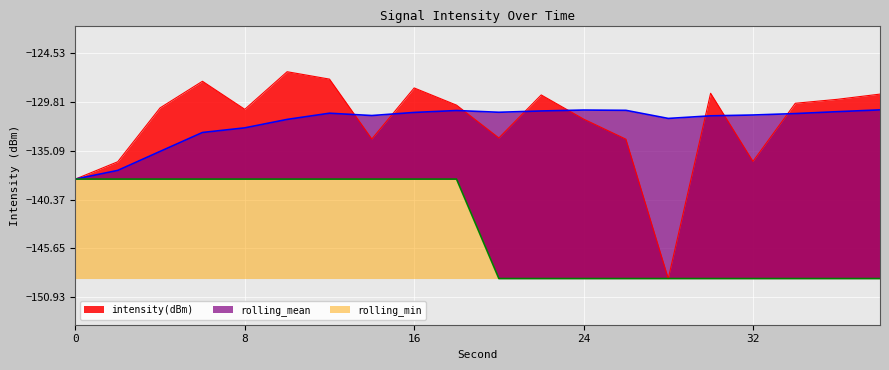

Reading left to right, what are all the values shown in this chart?

intensity(dBm): -138.2	-136.3	-130.4	-127.6	-130.6	-126.5	-127.3	-133.8	-128.3	-130.1	-133.7	-129.0	-131.7	-133.8	-148.9	-128.9	-136.2	-129.9	-129.5	-129.0
rolling_mean: -138.2	-137.2	-135.2	-133.1	-132.6	-131.7	-131.0	-131.3	-130.9	-130.7	-130.9	-130.8	-130.7	-130.7	-131.6	-131.3	-131.2	-131.1	-130.9	-130.7
rolling_min: -138.2	-138.2	-138.2	-138.2	-138.2	-138.2	-138.2	-138.2	-138.2	-138.2	-148.9	-148.9	-148.9	-148.9	-148.9	-148.9	-148.9	-148.9	-148.9	-148.9